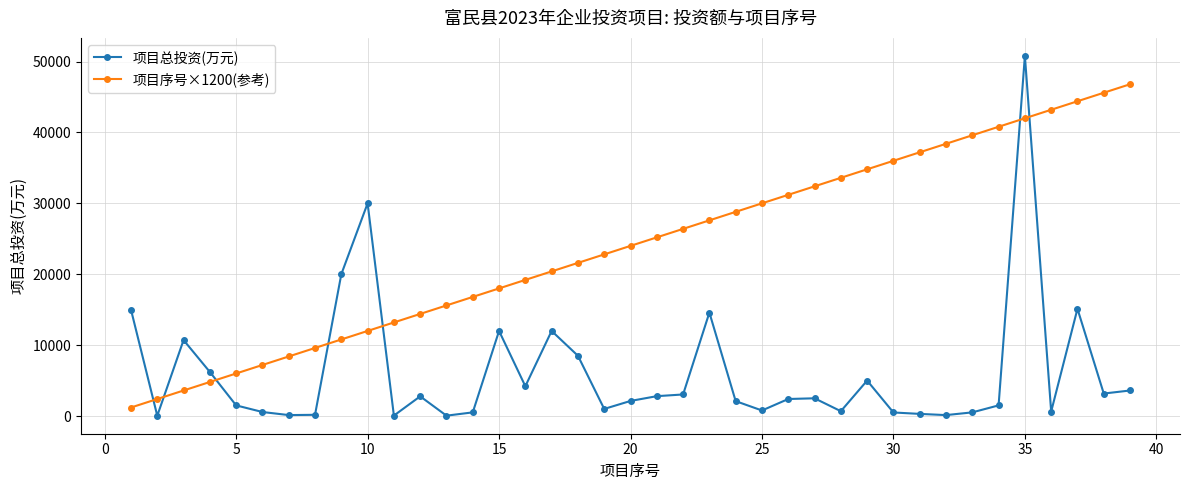

True or false: 项目总投资(万元) has more than 1 points higher than both neighbors.

True